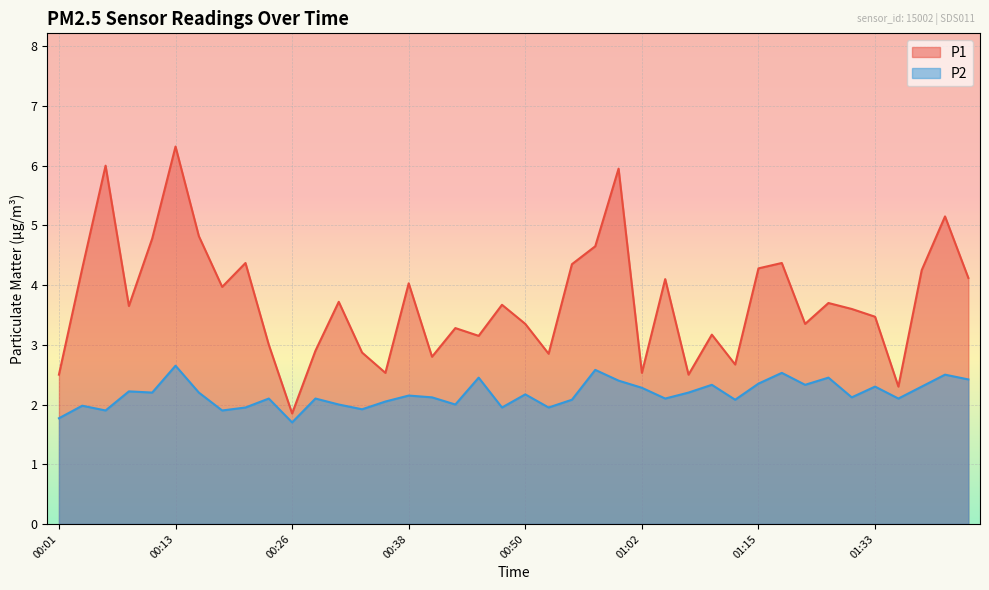

How many values in the P1 series exceed 3?

28